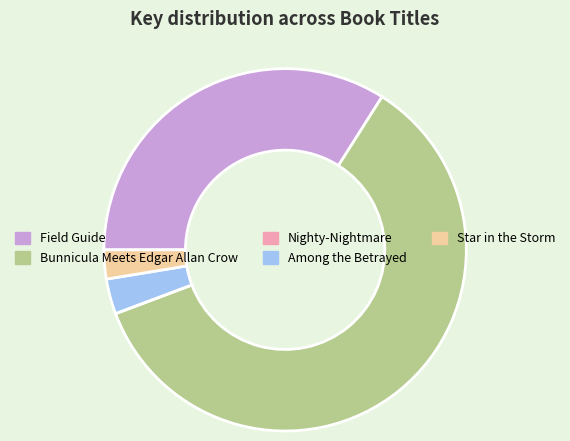

Which has a higher value, Bunnicula Meets Edgar Allan Crow or Star in the Storm?

Bunnicula Meets Edgar Allan Crow